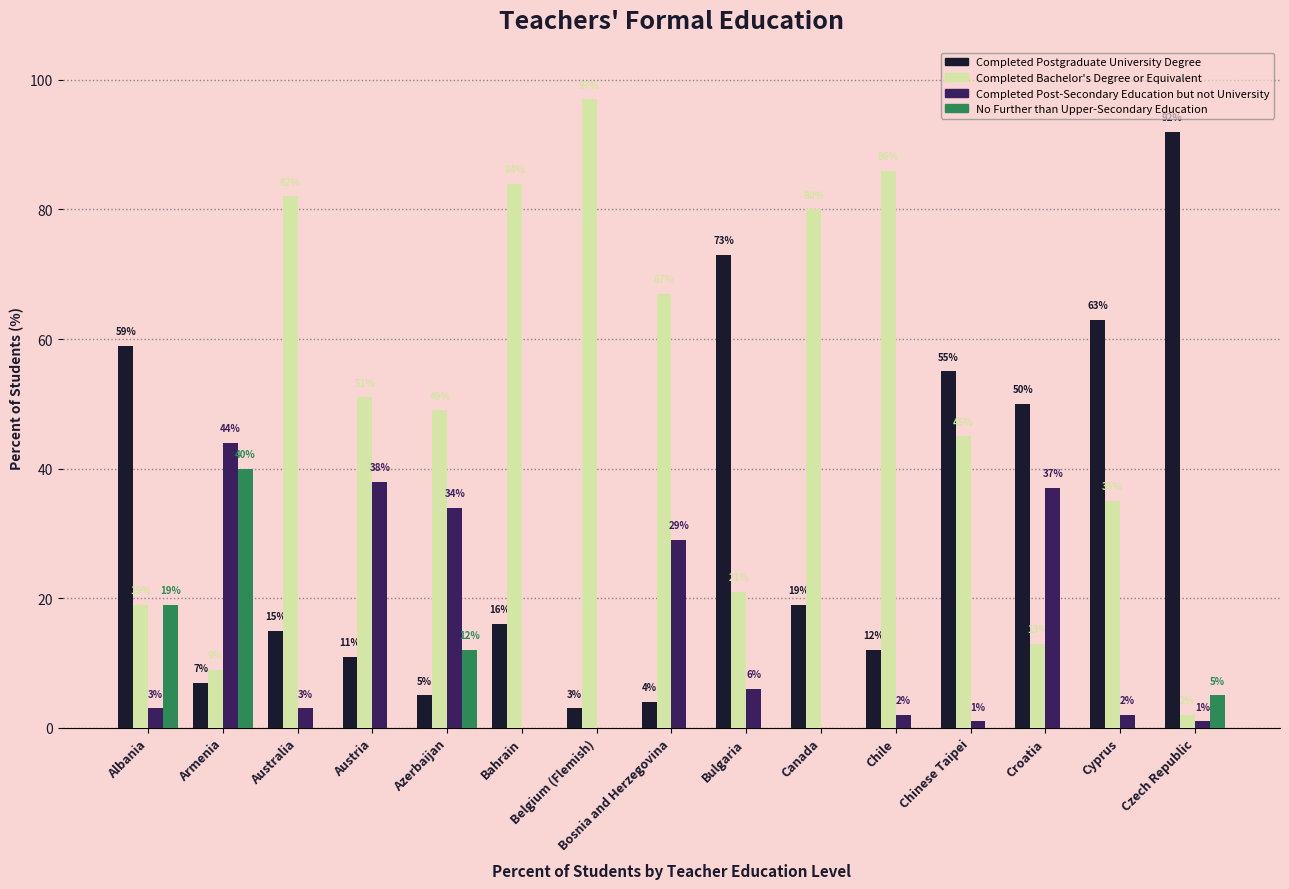

What is the maximum value shown in the chart?

97